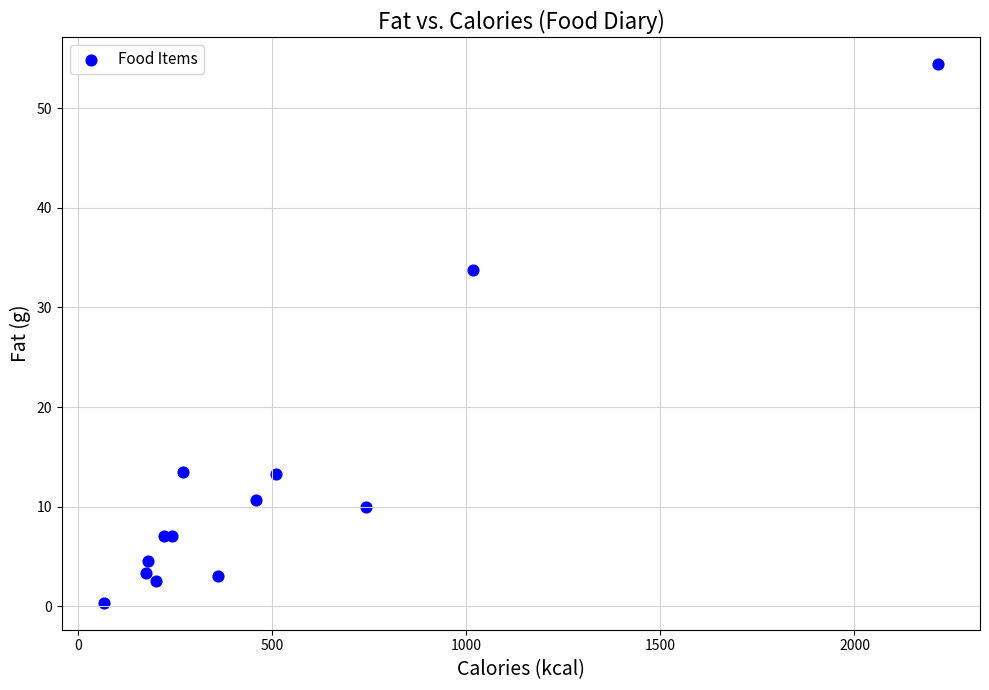

What Y value in the scatter plot is closest to 27?

33.8